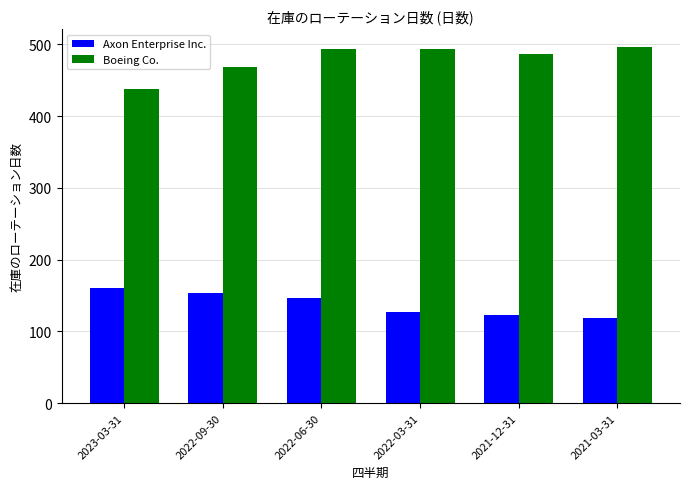

Between 2023-03-31 and 2021-03-31, which series saw the biggest shift?

Boeing Co.